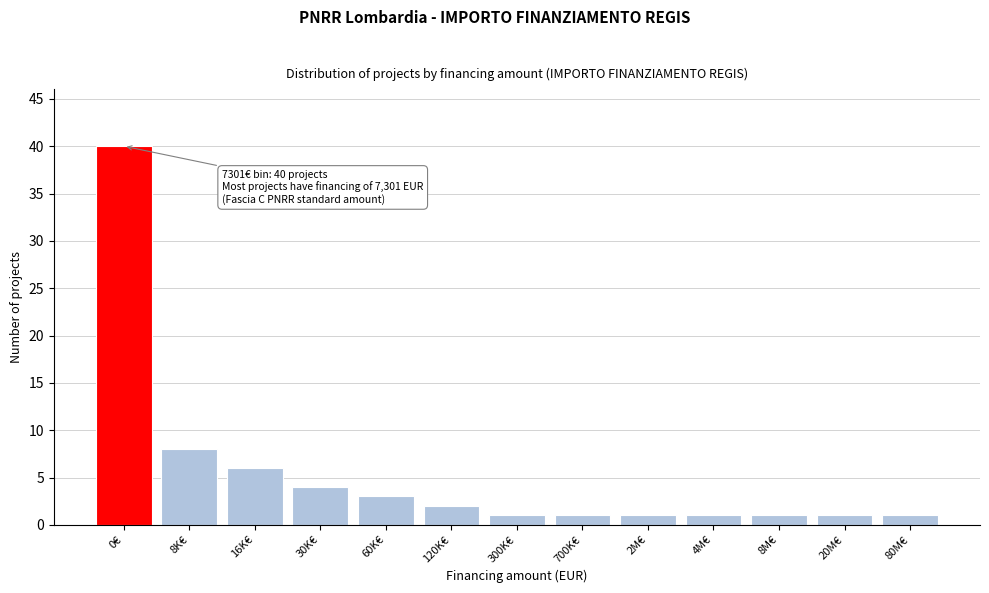

Reading left to right, transcribe all the data shown in this chart.

0€=40	8K€=8	16K€=6	30K€=4	60K€=3	120K€=2	300K€=1	700K€=1	2M€=1	4M€=1	8M€=1	20M€=1	80M€=1